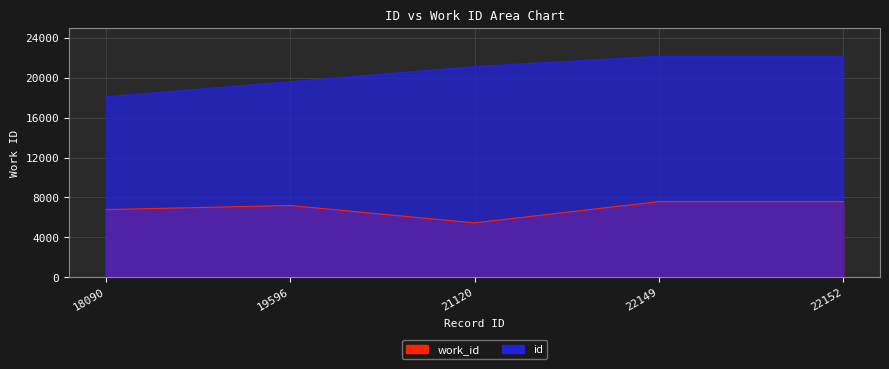

What is the difference between the maximum and second lowest values in the id series?

2556